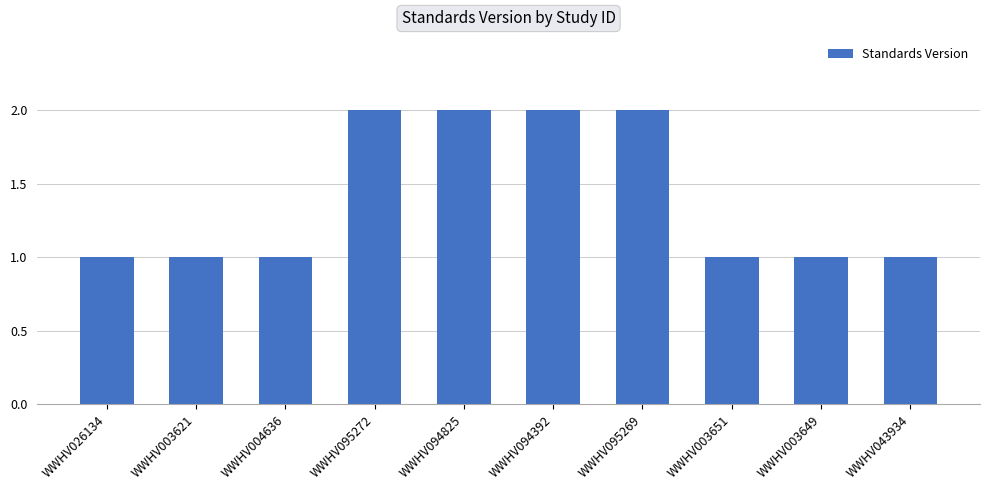

Reading left to right, transcribe all the data shown in this chart.

WWHV026134=1	WWHV003621=1	WWHV004636=1	WWHV095272=2	WWHV094825=2	WWHV094392=2	WWHV095269=2	WWHV003651=1	WWHV003649=1	WWHV043934=1